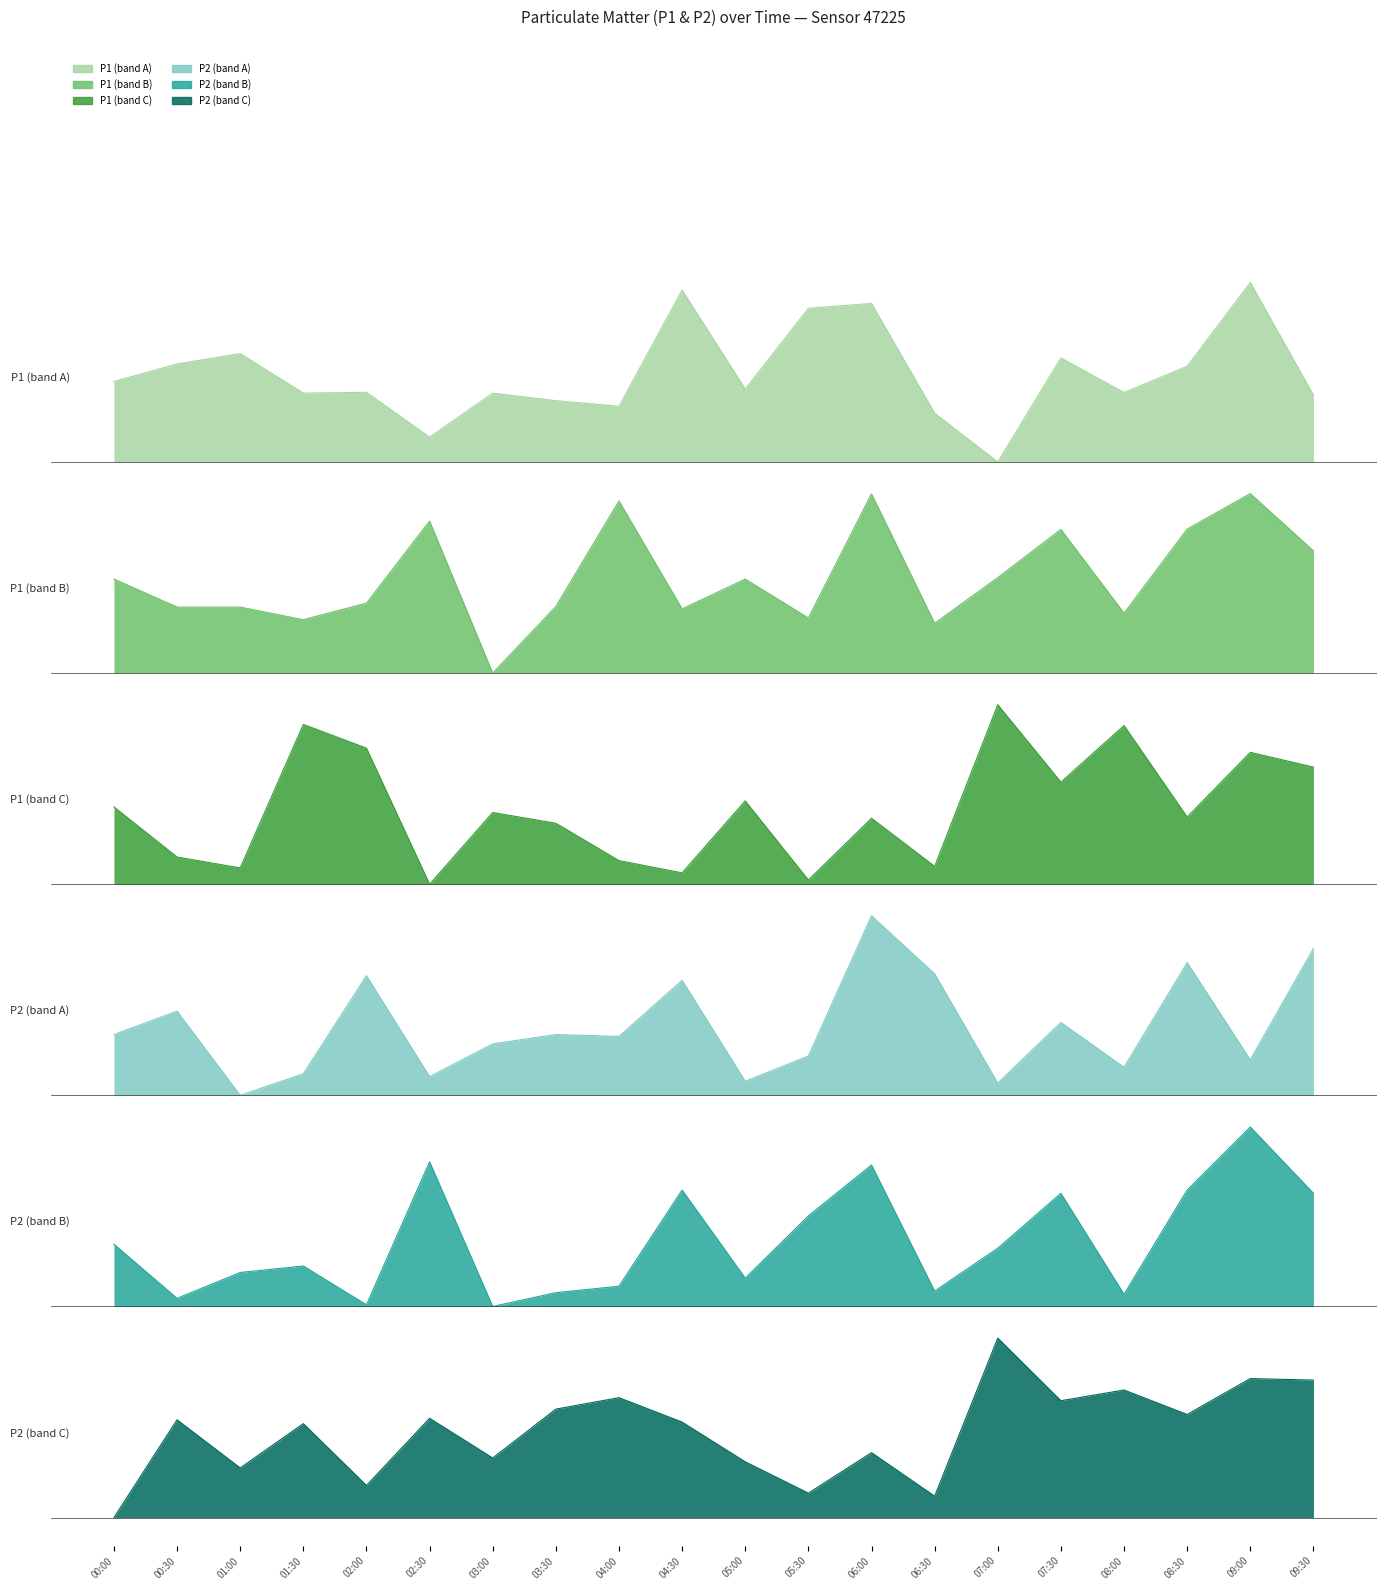

What is the maximum value for P1?

87.7